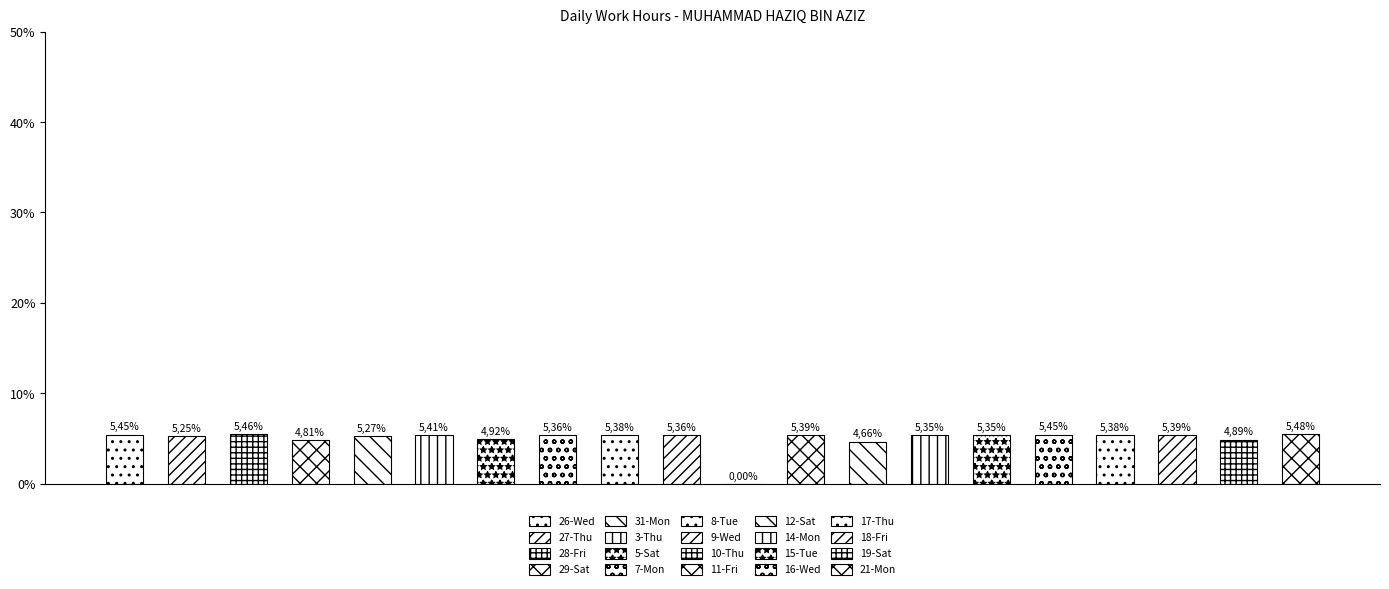

What is the ratio of the value at 11-Fri to the value at 16-Wed?

1.0